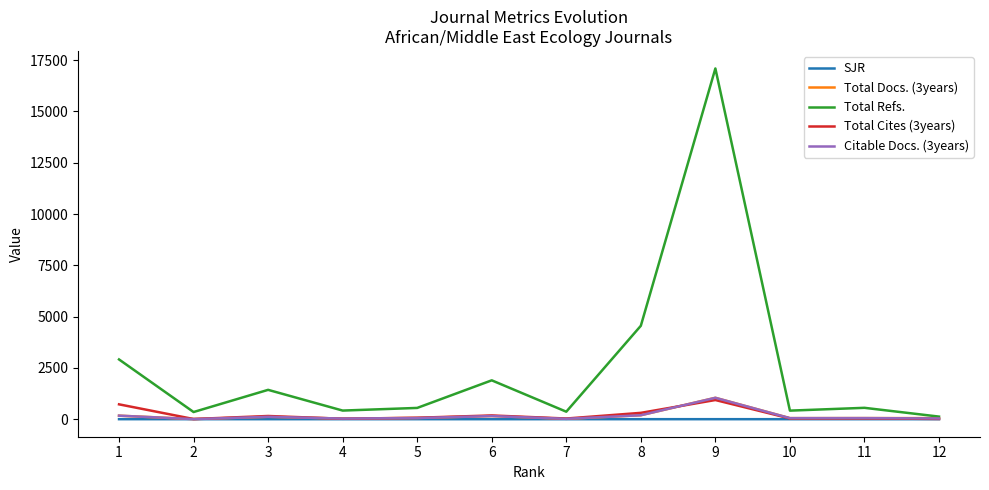

At which category is the sum across all series the highest?

9